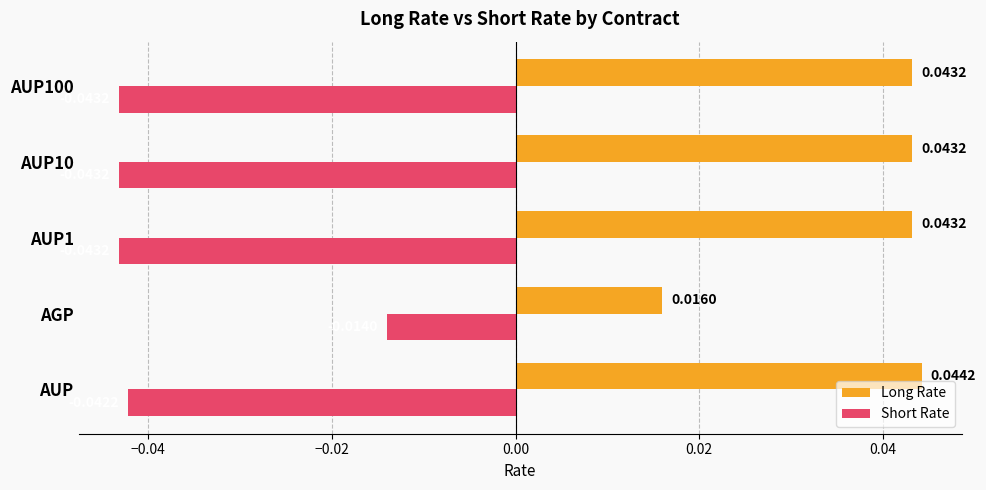

List the series in order of their peak value, lowest first.

Short Rate, Long Rate